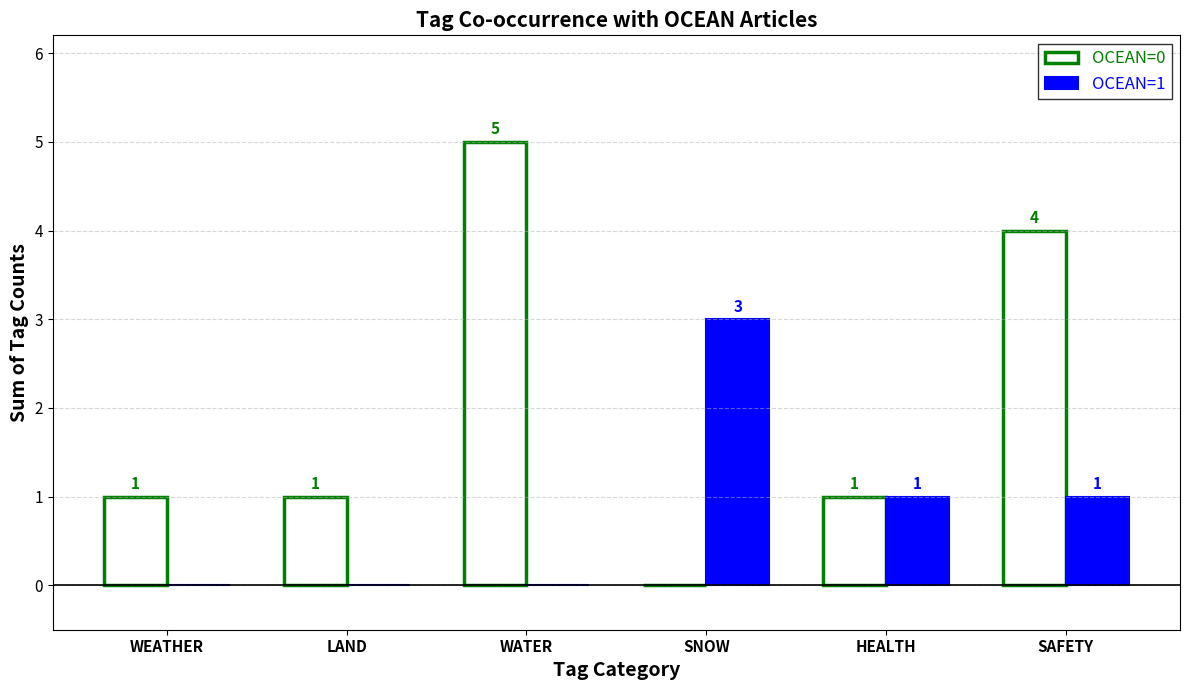

Is the value of OCEAN=1 at SNOW greater than the value of OCEAN=0 at WATER?

No